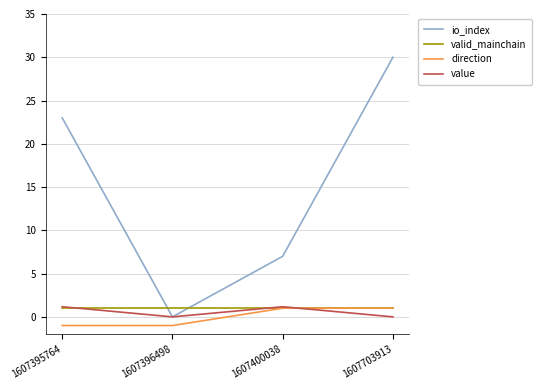

Which label corresponds to the largest value in the chart?

1607703913